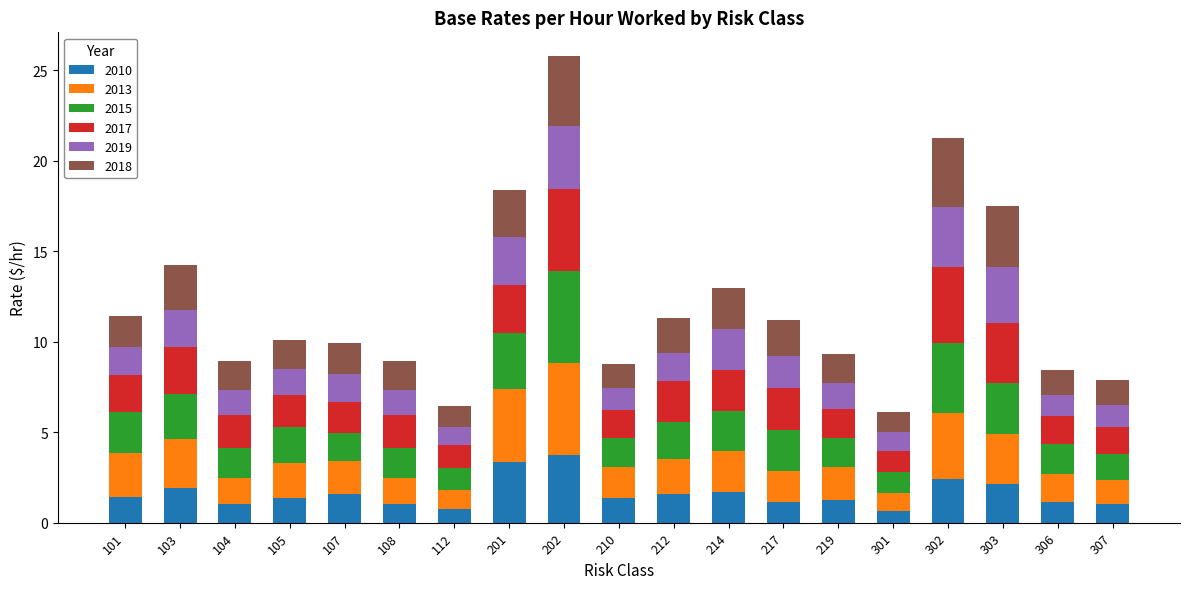

What is the minimum value for 2010?

0.7